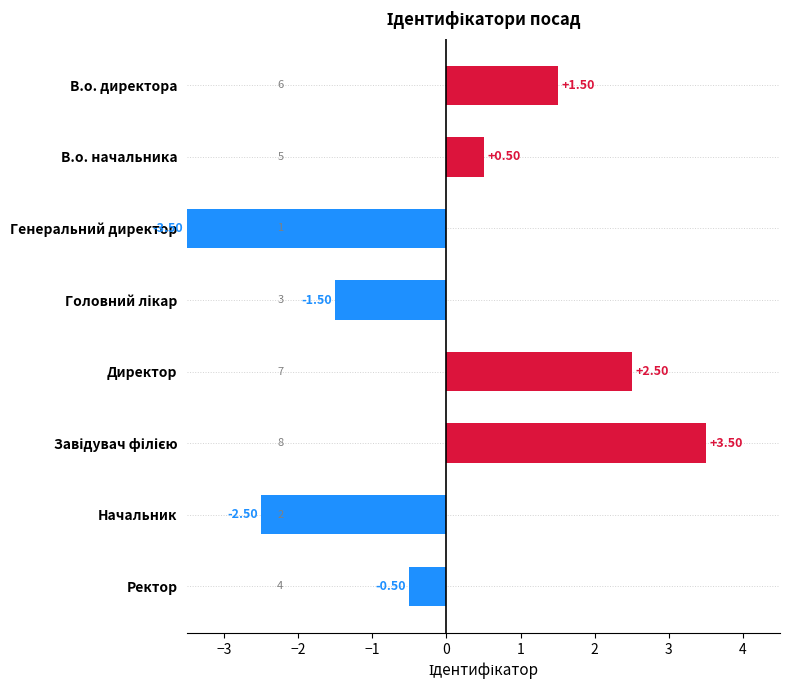

What is the difference between the second highest and minimum values?

6.0